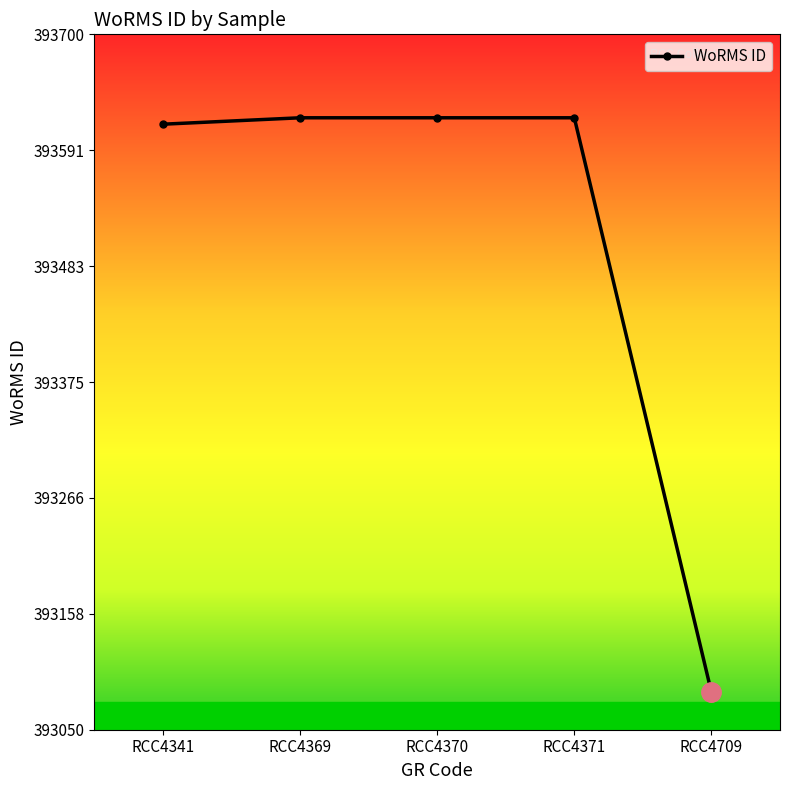

What is the difference between the second highest and minimum values?

537